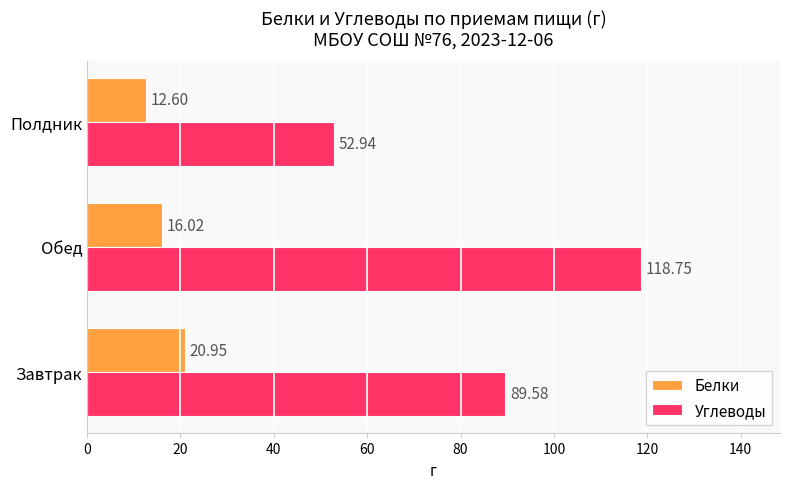

List the series in order of their overall mean, highest first.

Углеводы, Белки